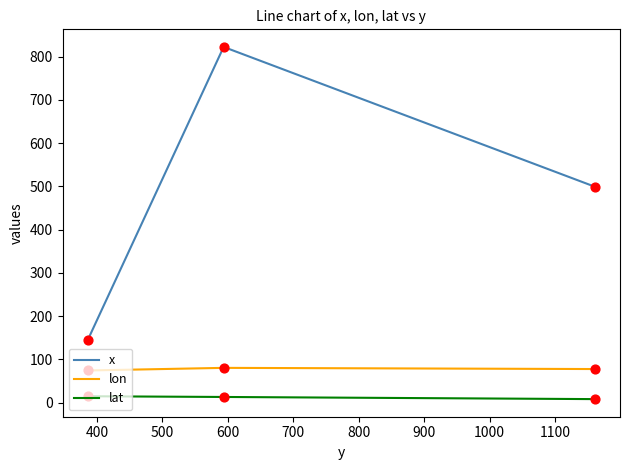

At how many categories does at least one series exceed 793?

1